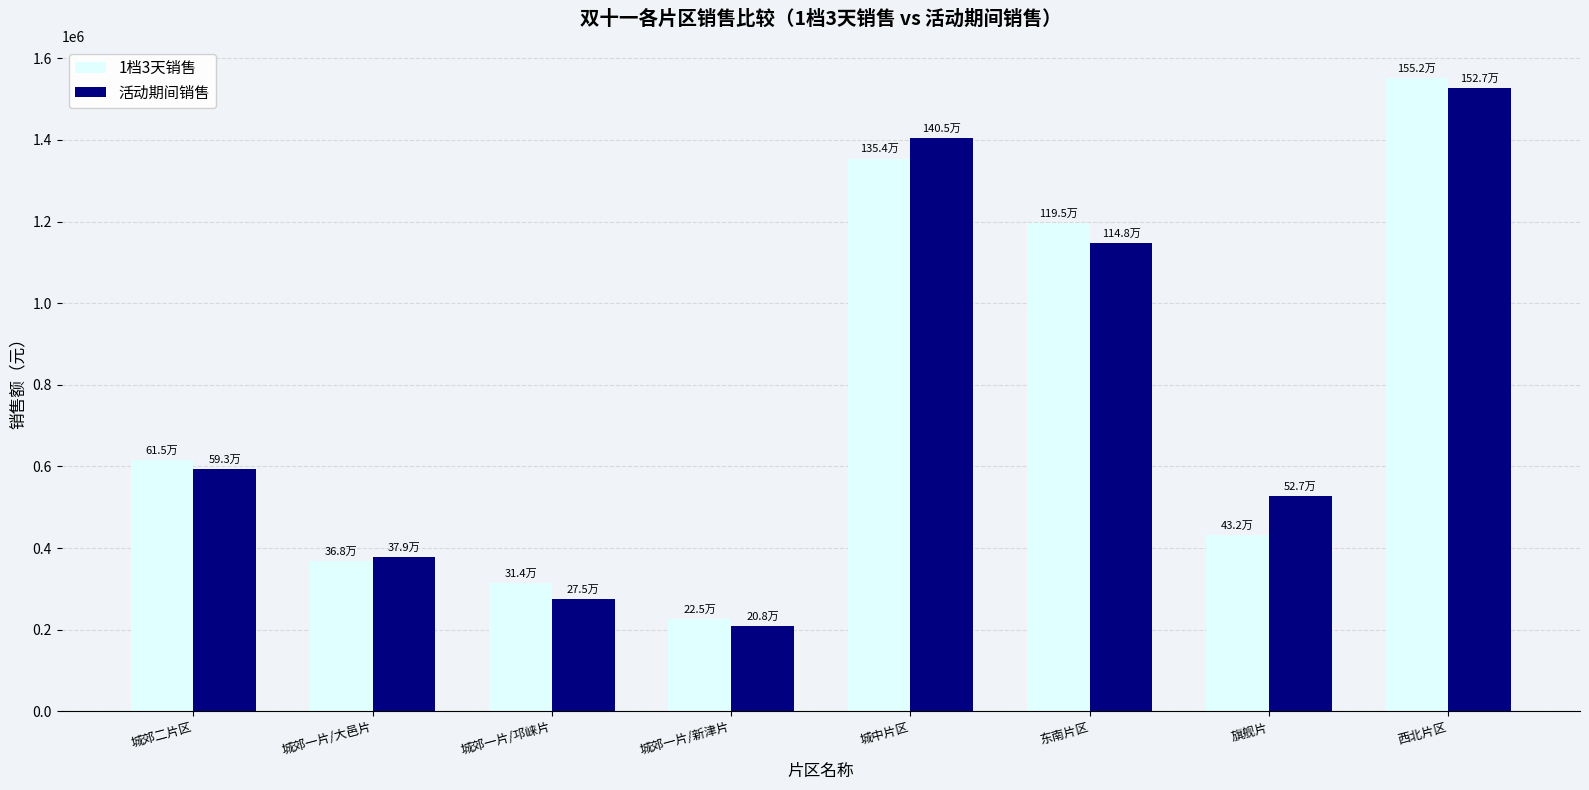

Which series has the widest spread of values?

1档3天销售